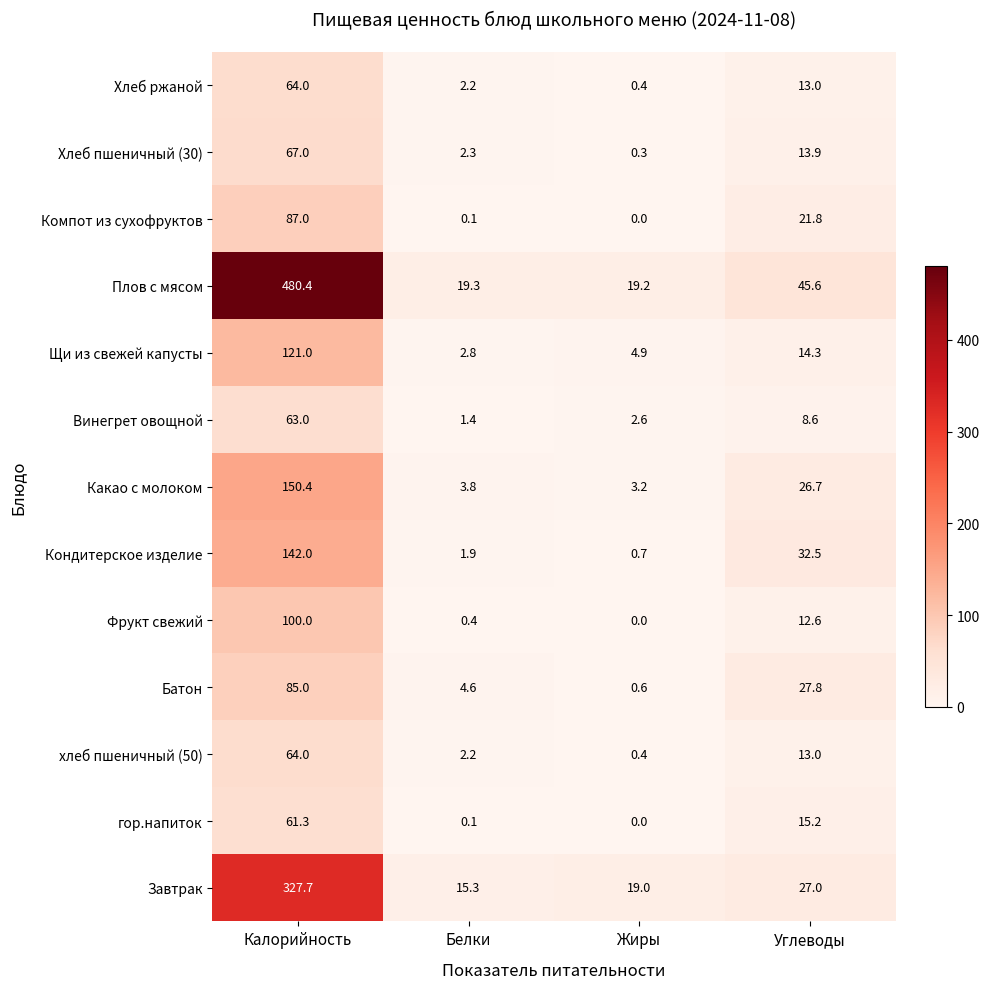

At which label is Кондитерское изделие closest to 71?

Углеводы